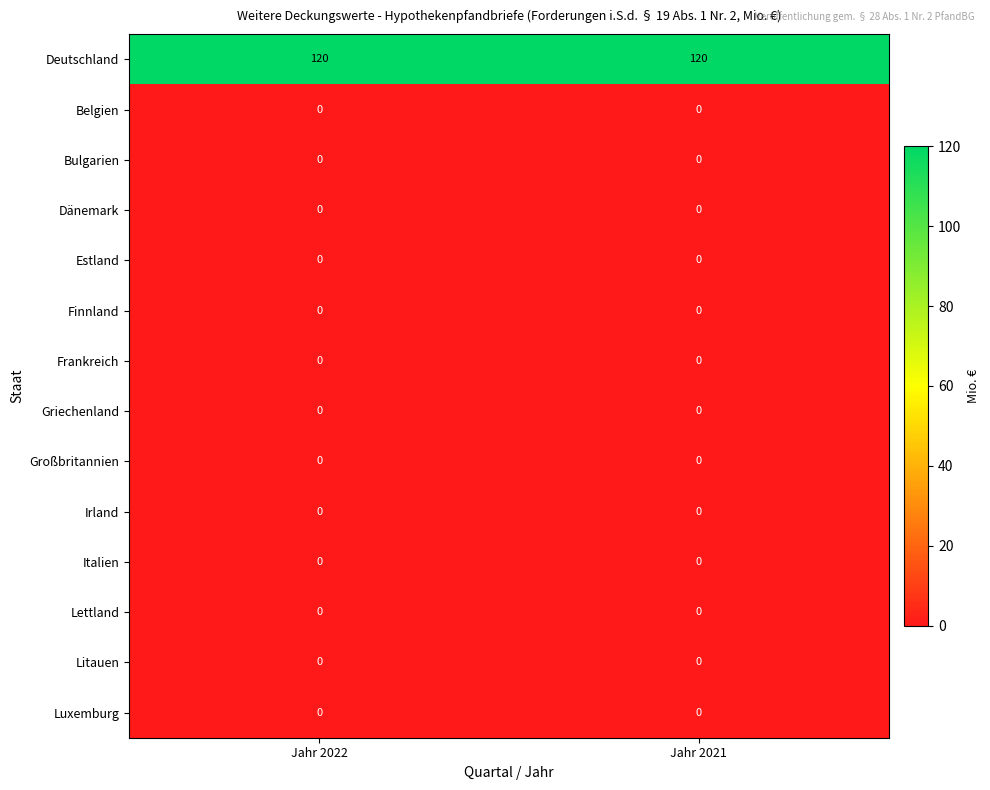

What is the total value across all series at Jahr 2022?

120